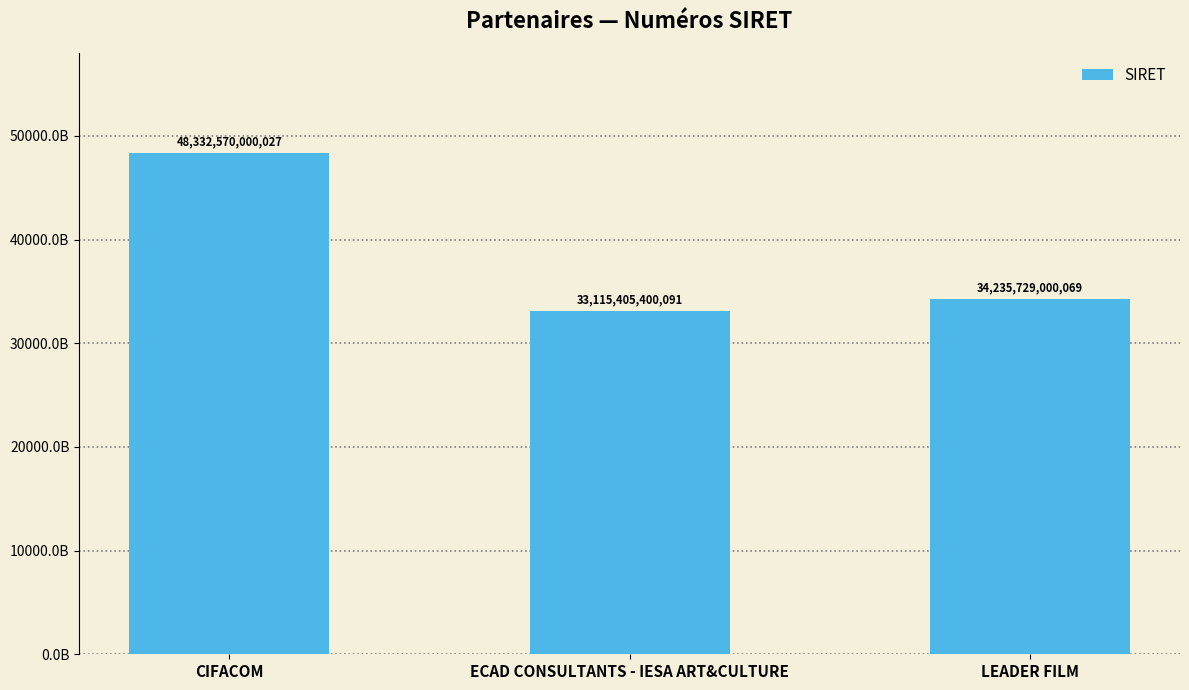

What is the change in value from ECAD CONSULTANTS - IESA ART&CULTURE to LEADER FILM?

+1120323599978